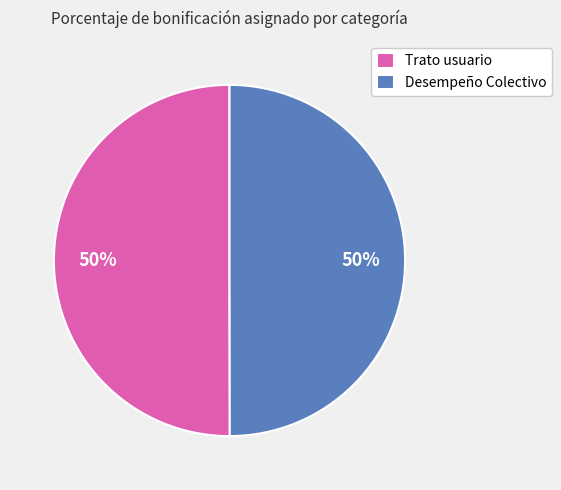

True or false: Desempeño Colectivo accounts for 50% of the total.

True